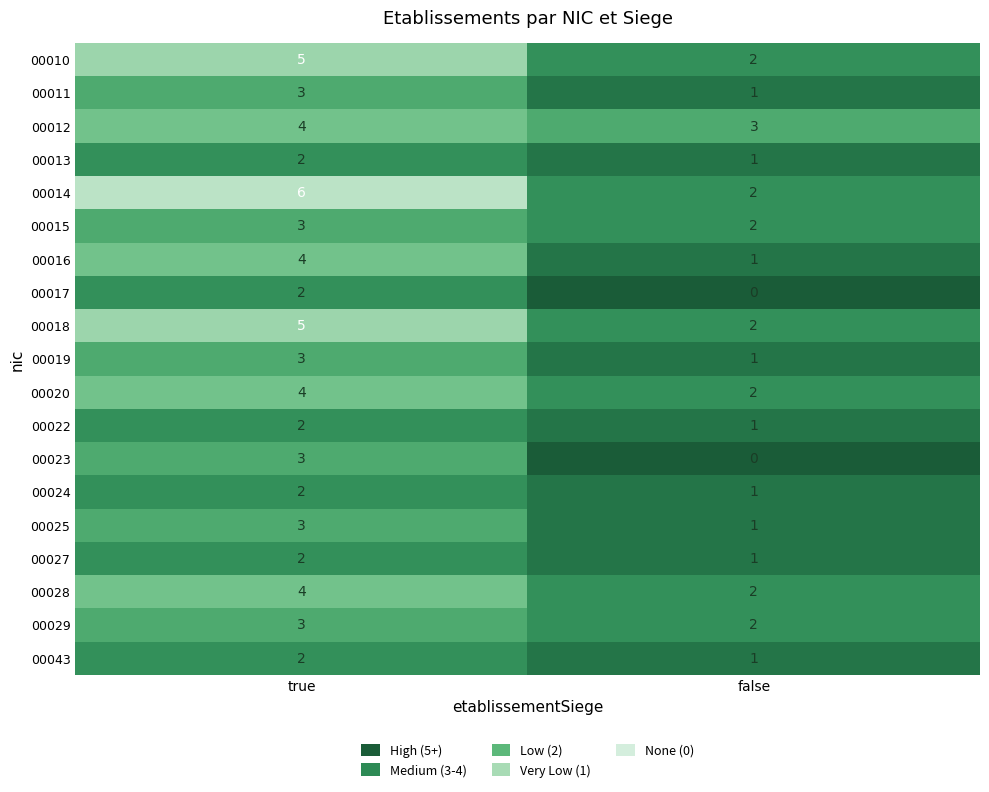

Is it true that 00028 equals 4 at false?

False